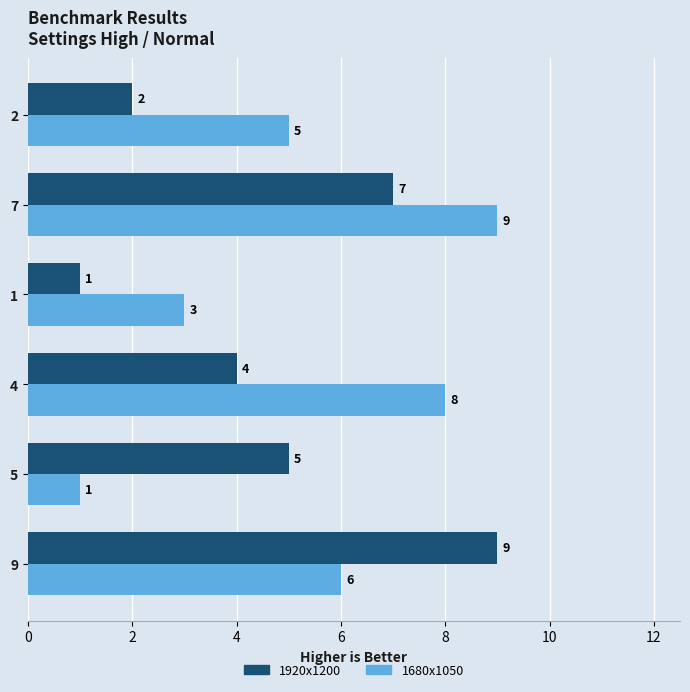

How many distinct data groups are displayed?

2